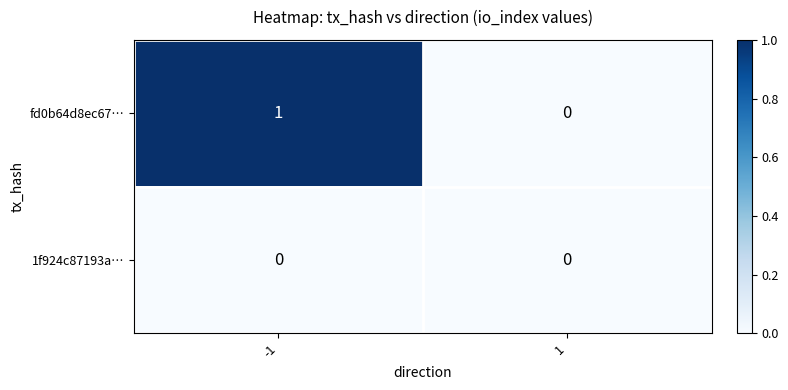

Is the value of 1f924c87193a… at 1 greater than the value of fd0b64d8ec67… at -1?

No